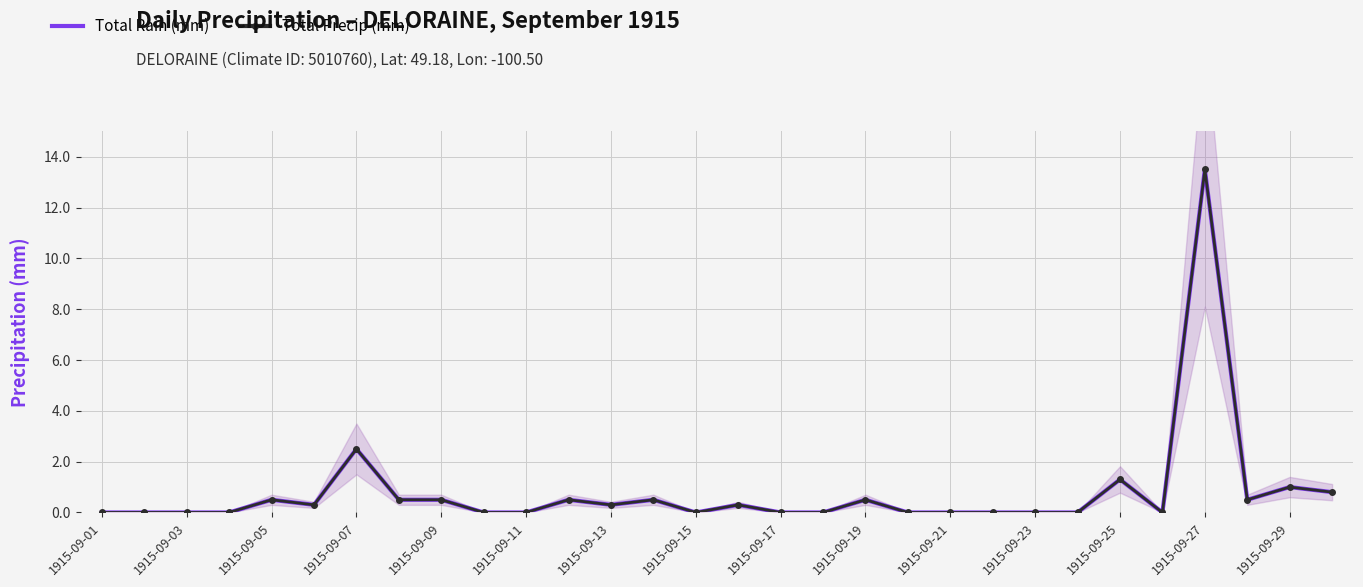

True or false: Total Rain (mm) and Total Precip (mm) cross at least once.

False